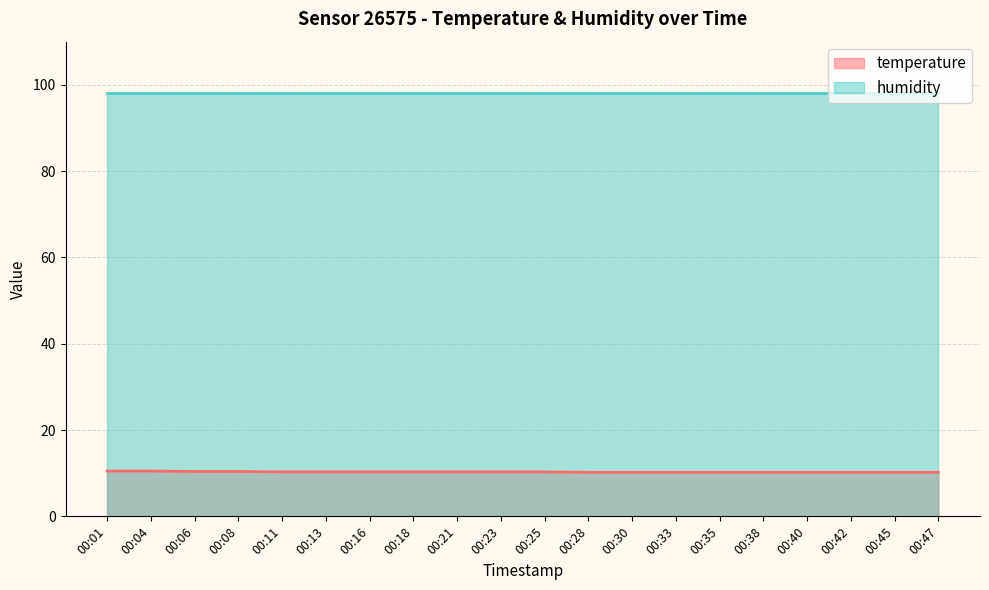

What is the difference between the second highest and second lowest values?

0.3